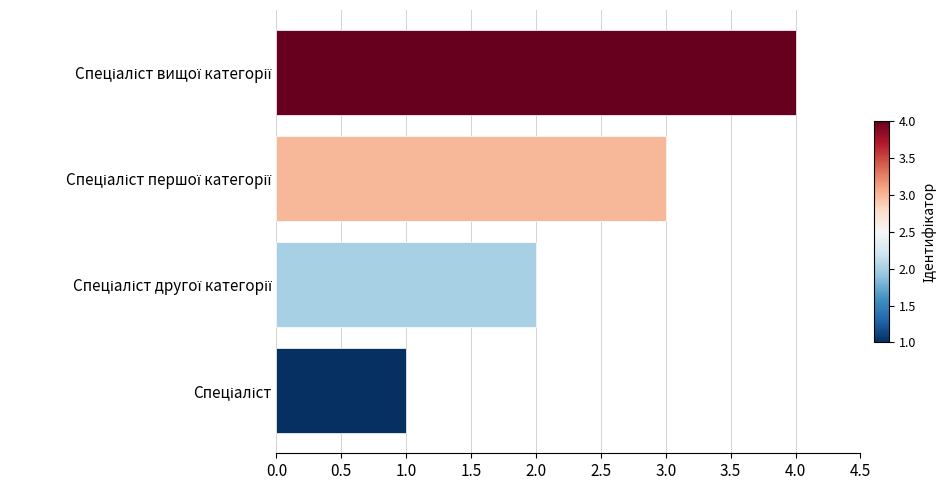

How many series are shown in this chart?

1